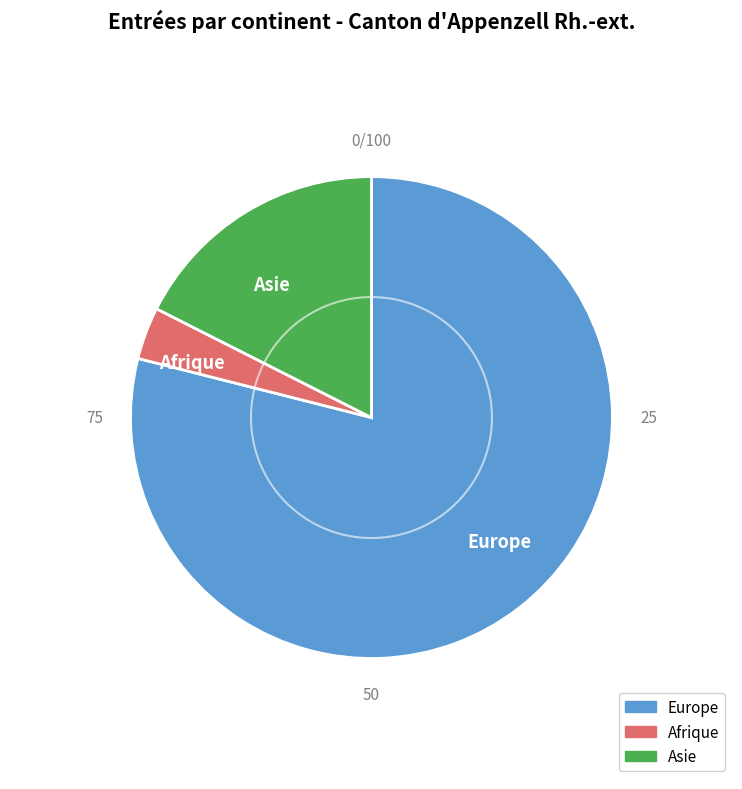

What is the largest slice in the pie chart?

Europe